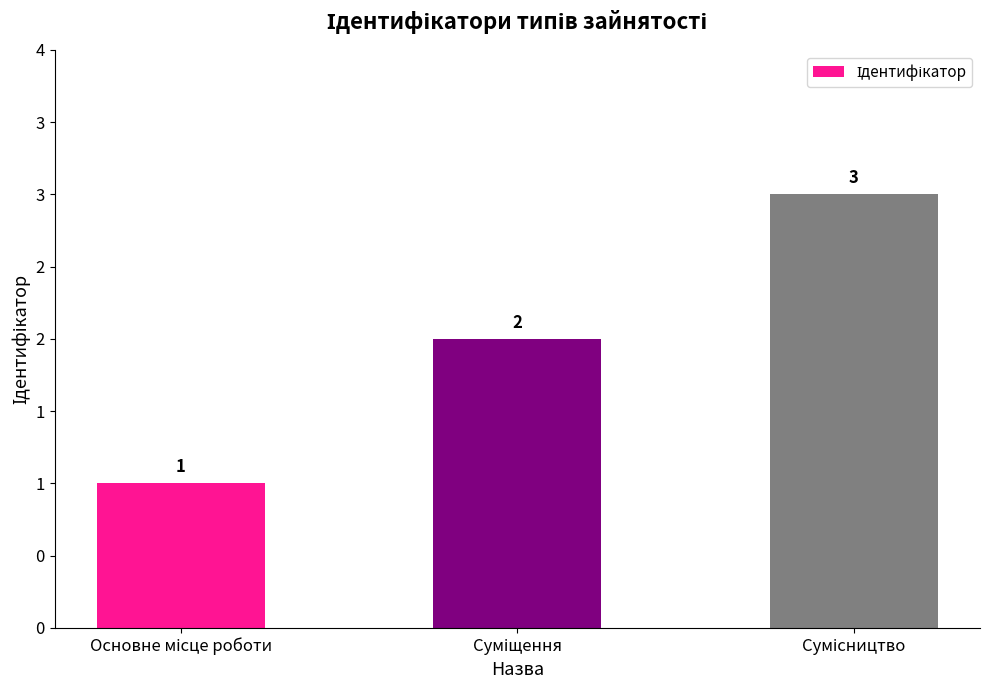

Does the chart contain stacked bars?

No